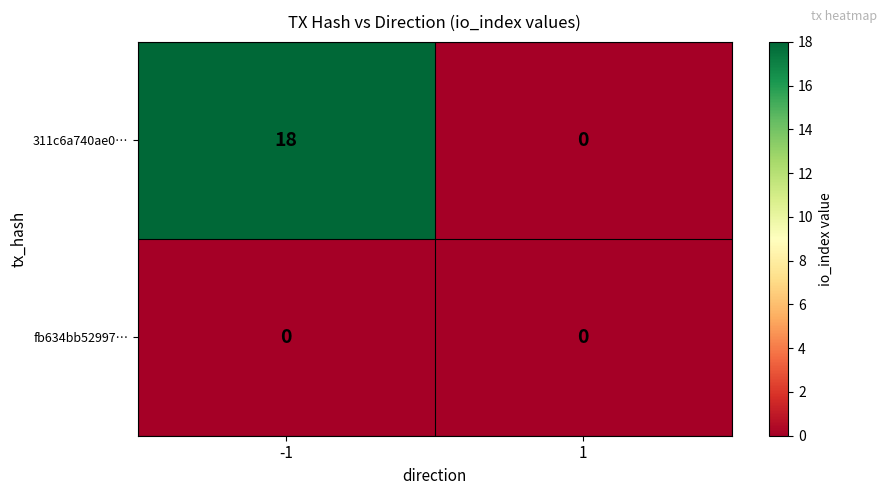

Is it true that fb634bb52997… equals 0 at -1?

True